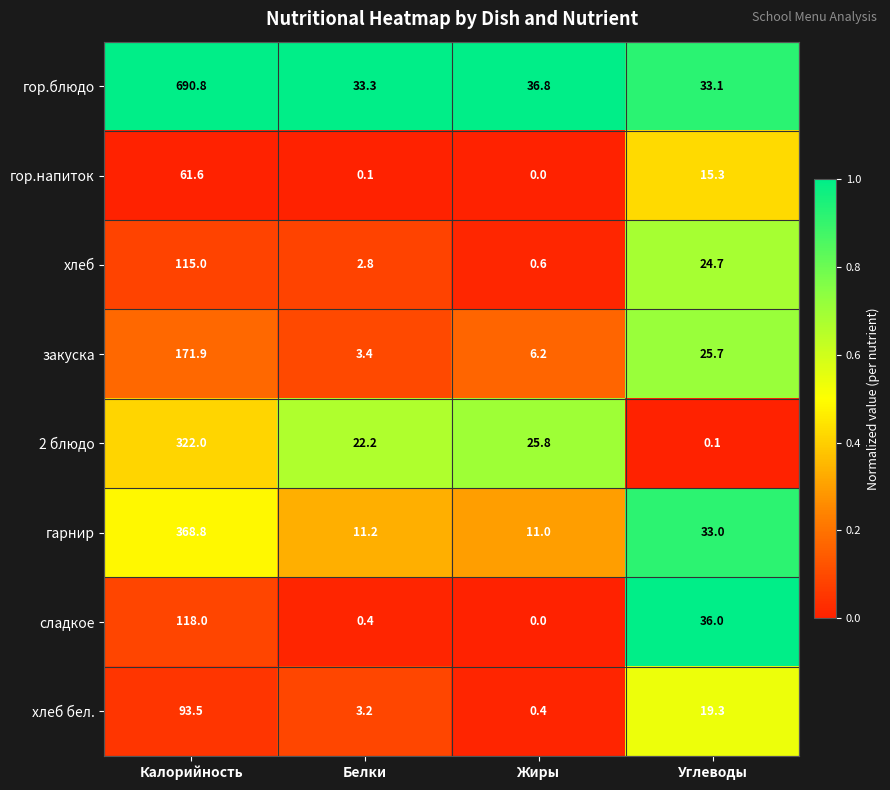

What is the difference between the highest and lowest values at Углеводы?

35.9